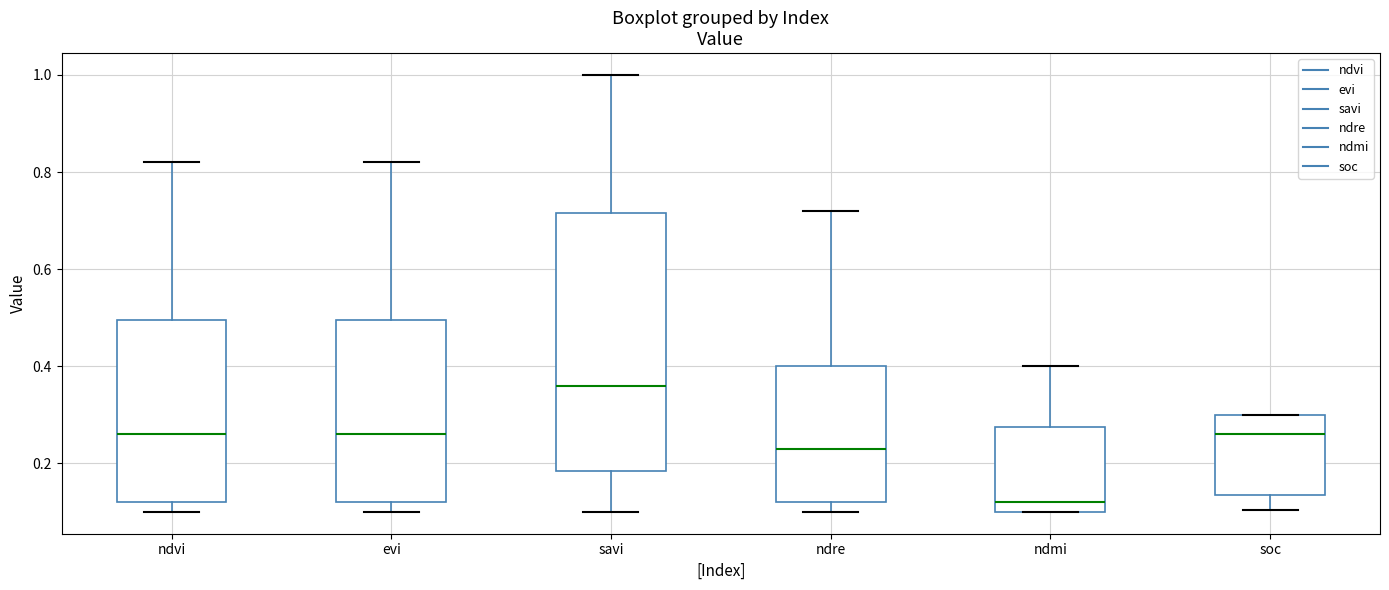

Comparing the boxes themselves (not the whiskers), which one is the tallest?

savi